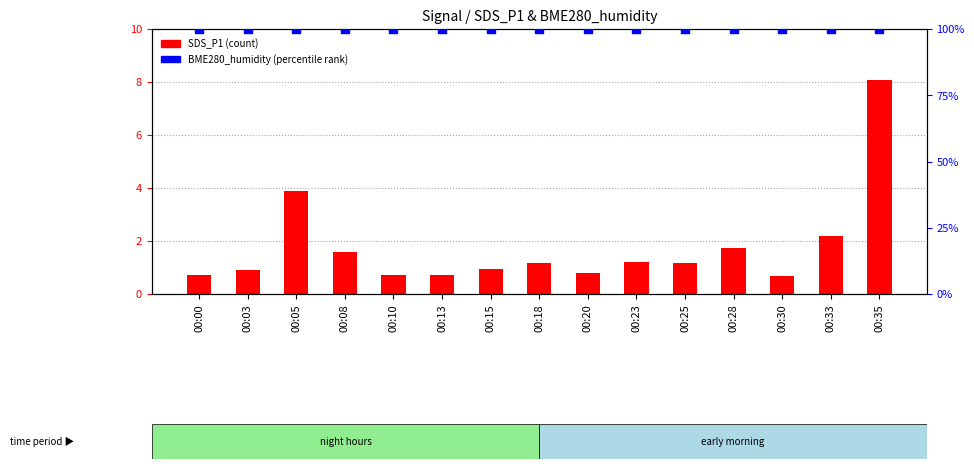

Which series has the largest total across all categories?

BME280_humidity